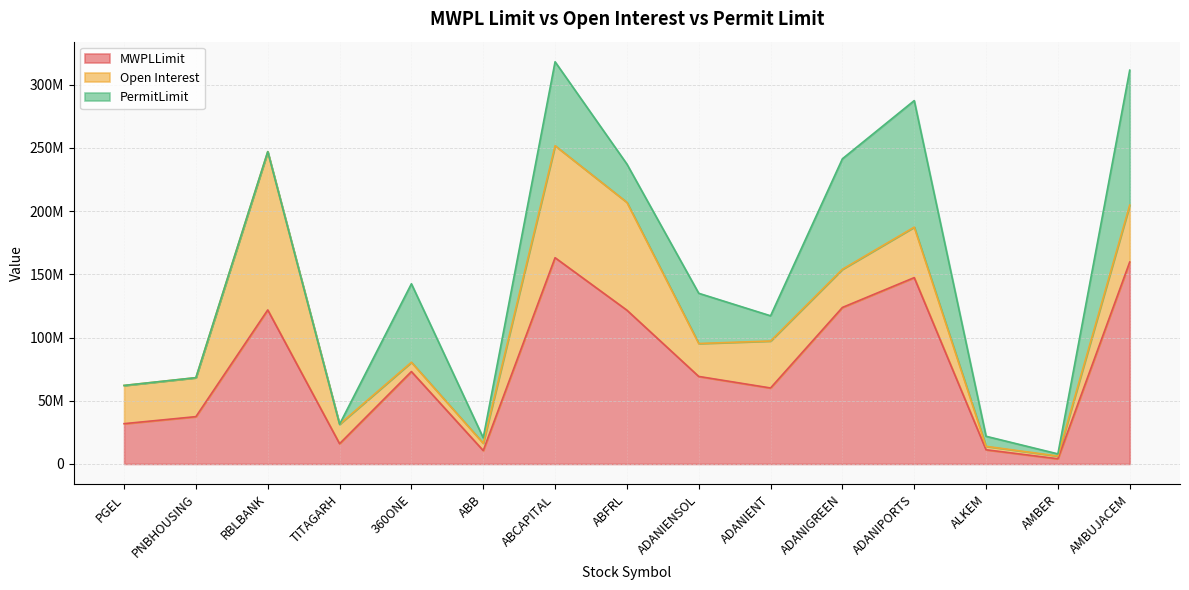

Which category has the highest value in the PermitLimit series?

AMBUJACEM